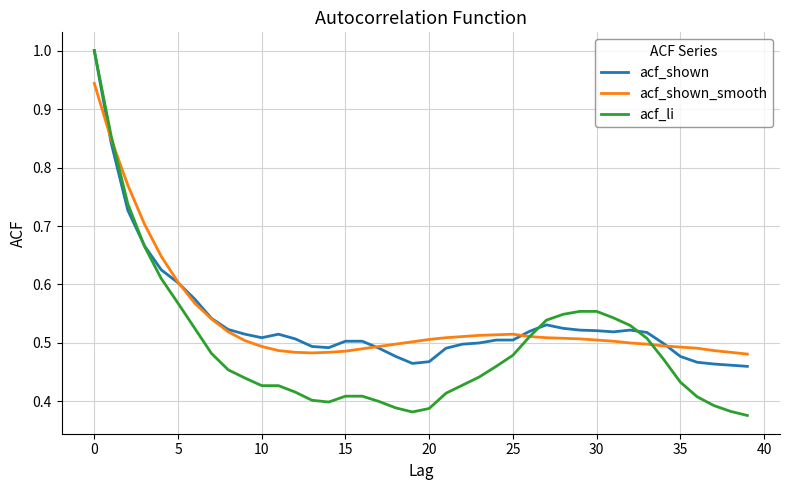

What is the maximum value for acf_shown?

1.0